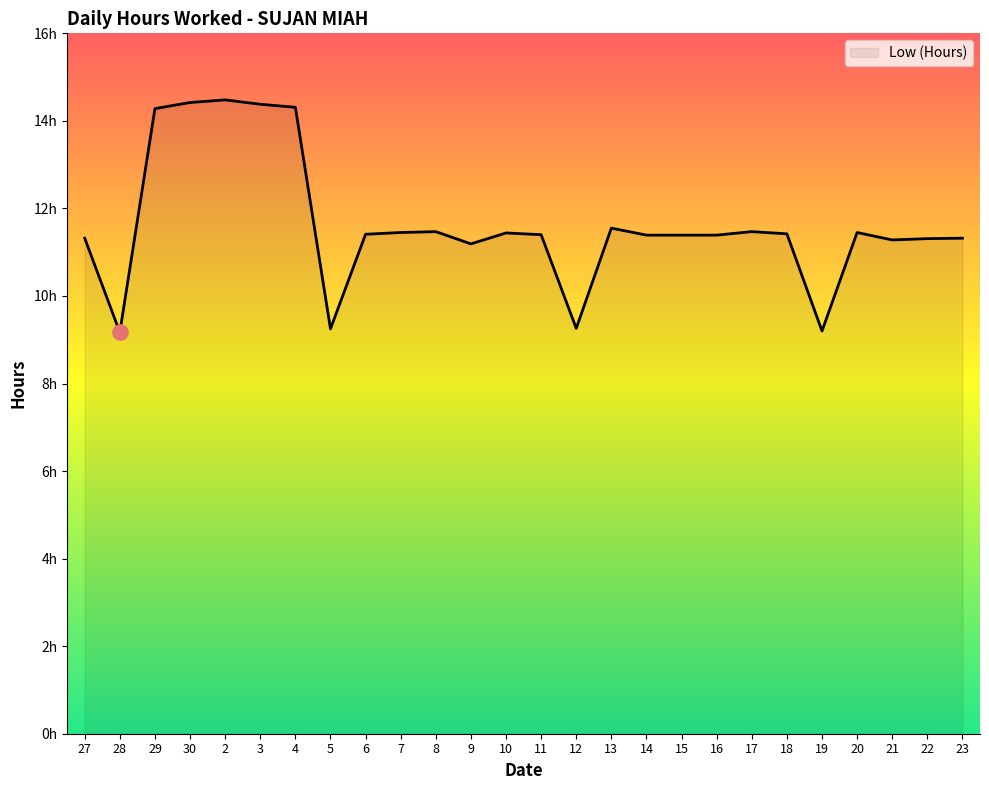

What is the ratio of the value at 22 to the value at 11?

1.0